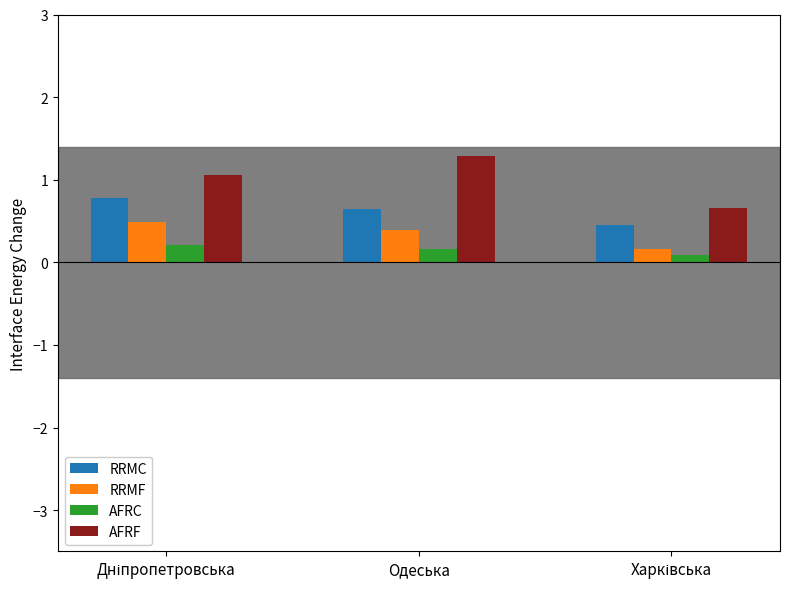

What is the sum of all RRMF values?

1.0